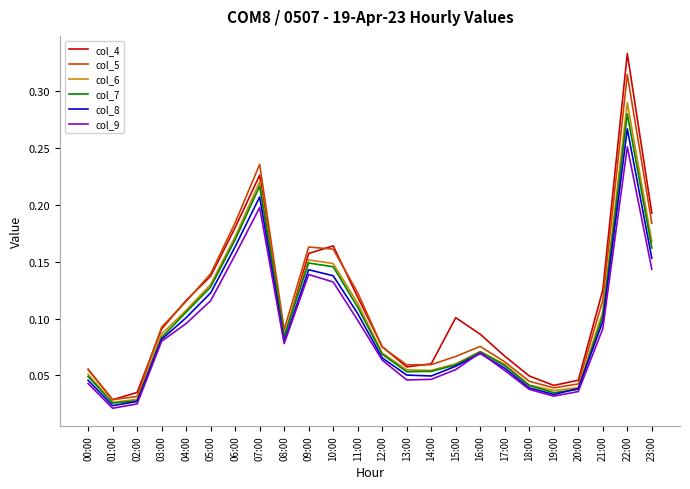

What position from the right is 07:00?

17